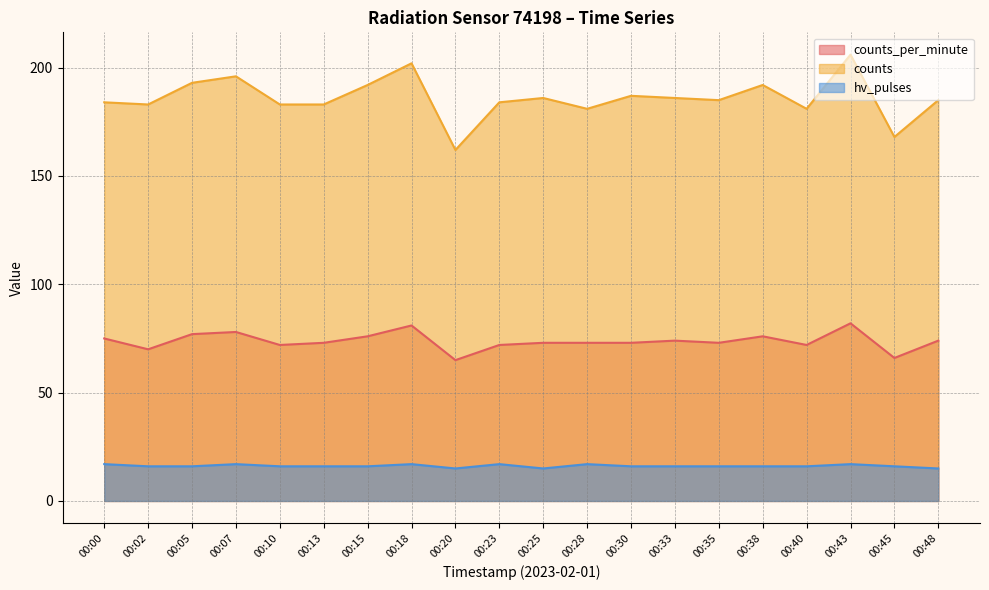

At which label does counts first exceed 185?

00:05